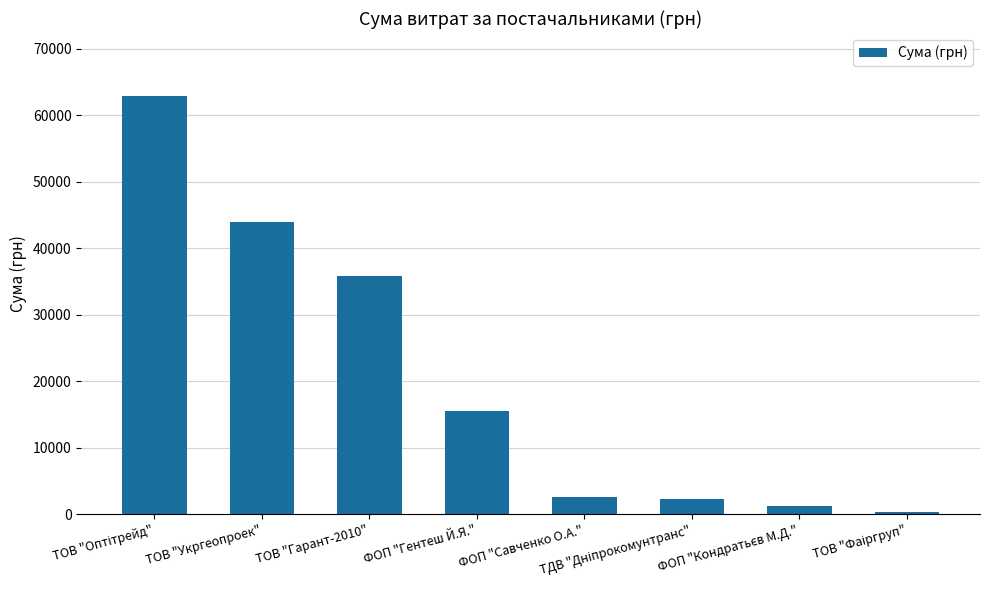

What is the value of the 6th bar from the left?

2255.2